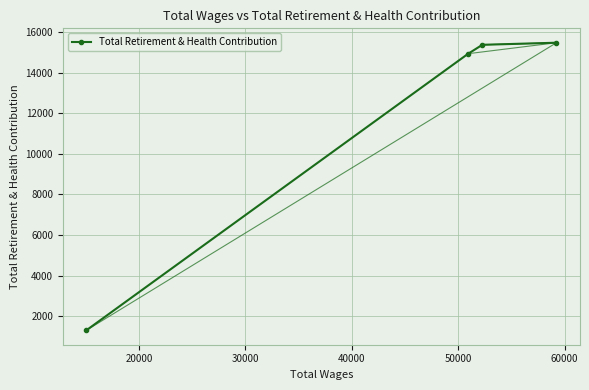

Reading left to right, transcribe all the data shown in this chart.

1303	14940	15377	15480